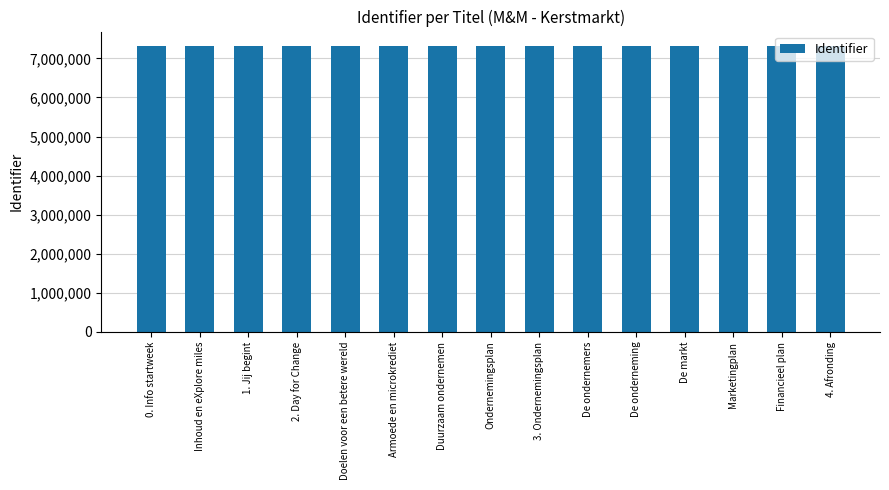

Is it true that the value at Doelen voor een betere wereld is 7322624?

True